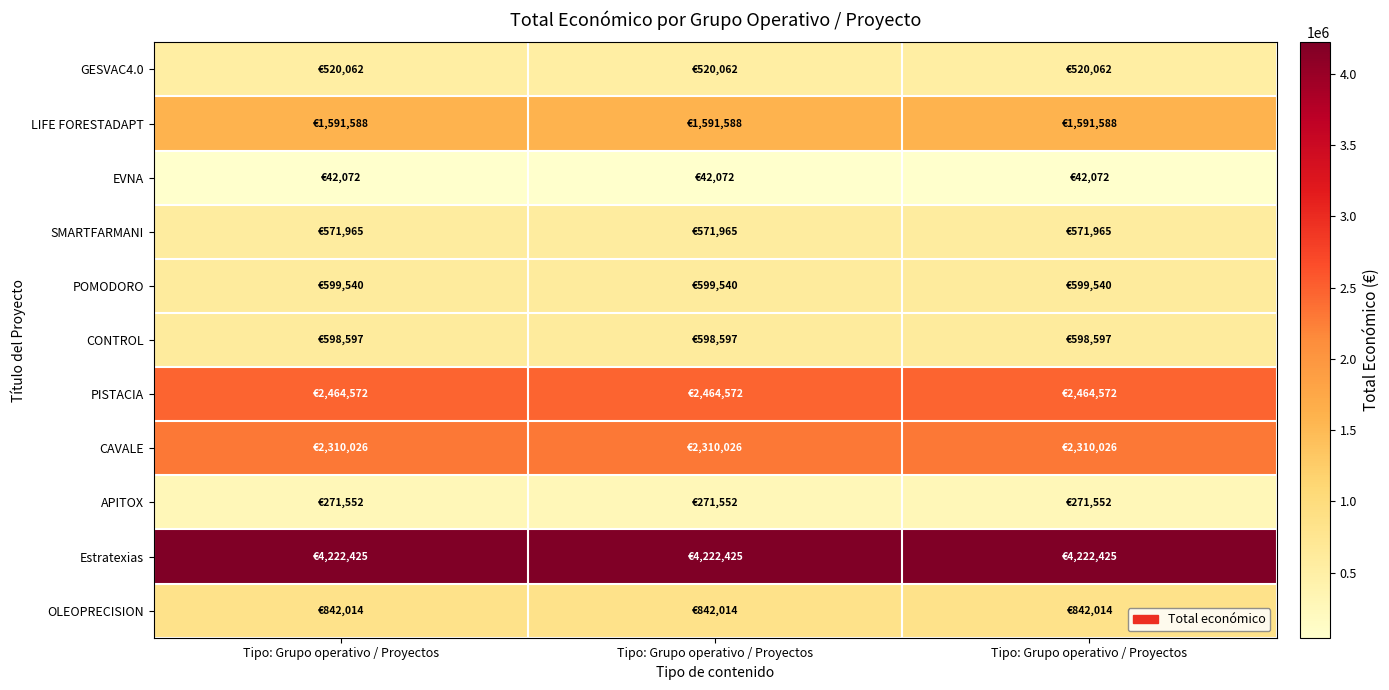

What is the total value across all series at Tipo: Grupo operativo / Proyectos?

14034413